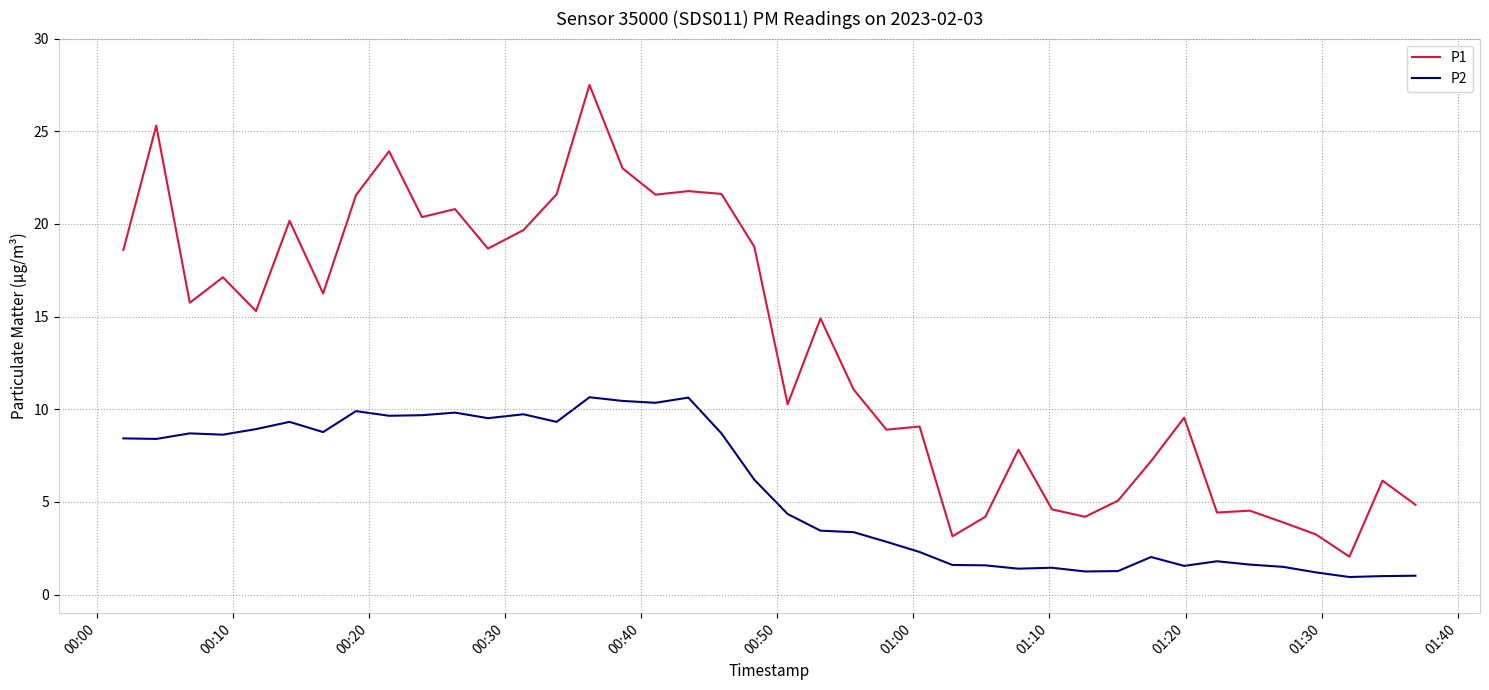

What is the average value of the P1 series?

13.5